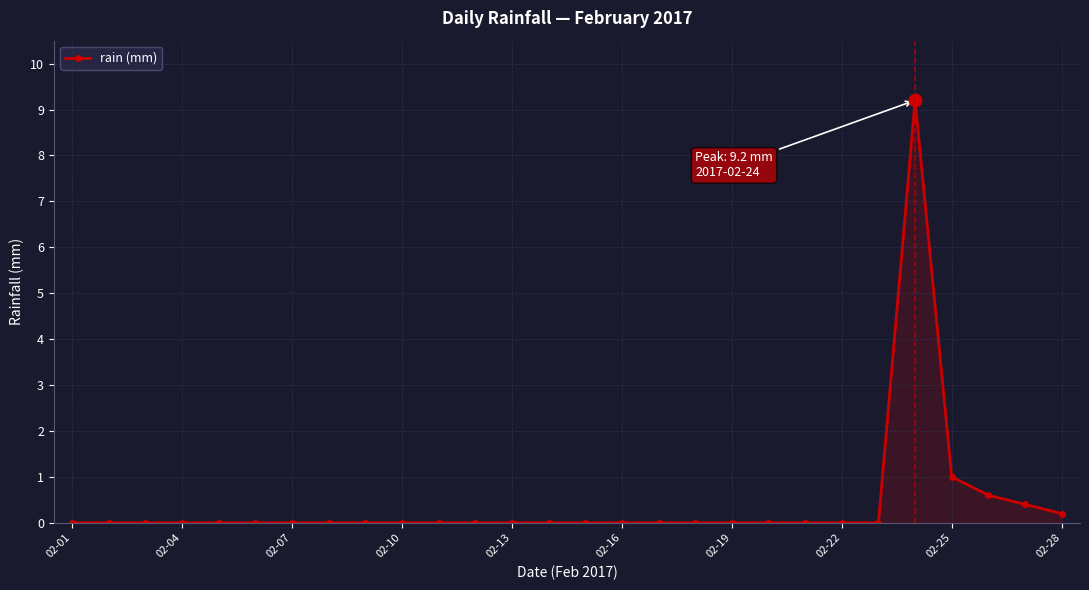

What is the average value?

0.4